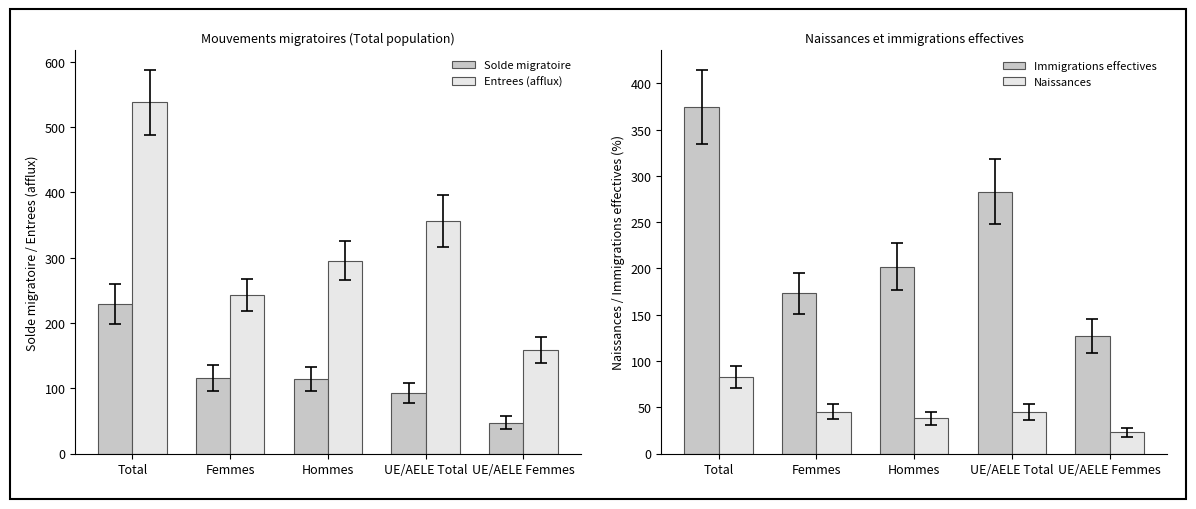

What are all the series names shown in the legend?

Solde migratoire, Entrees (afflux), Immigrations effectives, Naissances